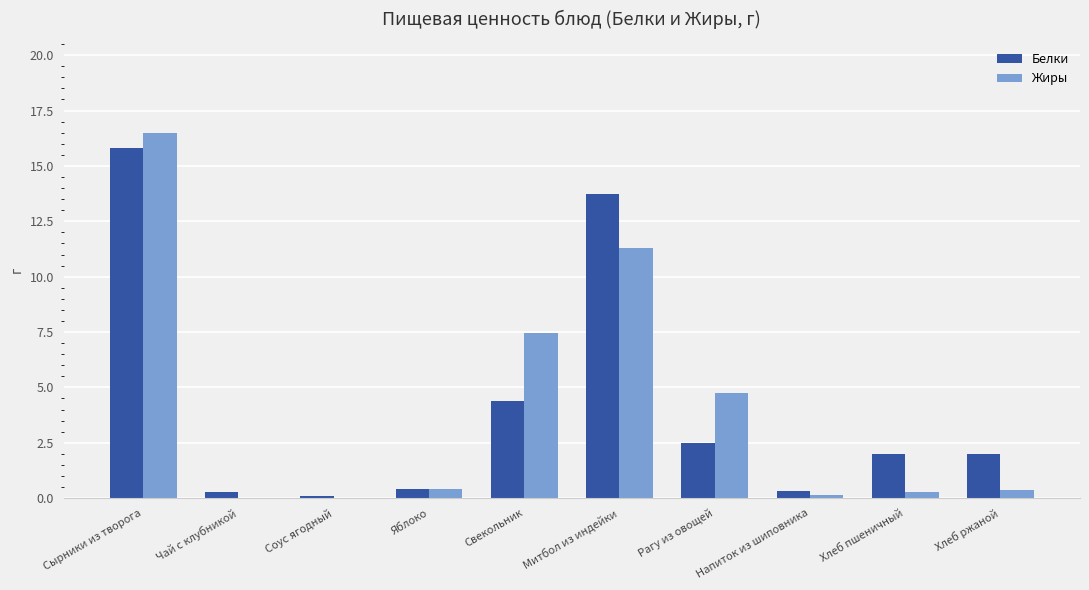

At which category does the chart reach its peak across all series?

Сырники из творога